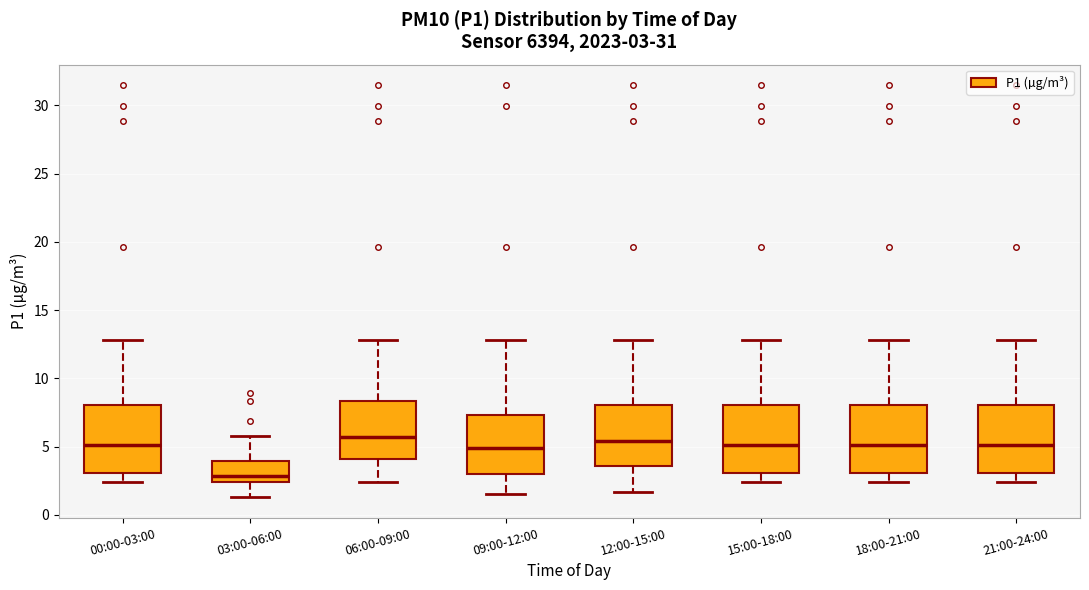

Which box has the lowest median line?

03:00-06:00